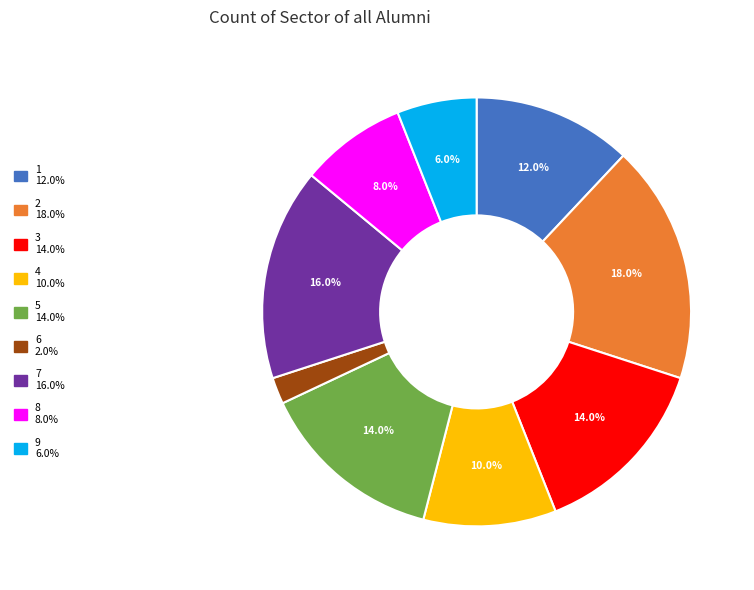

Which has a higher value, 1 or 9?

1